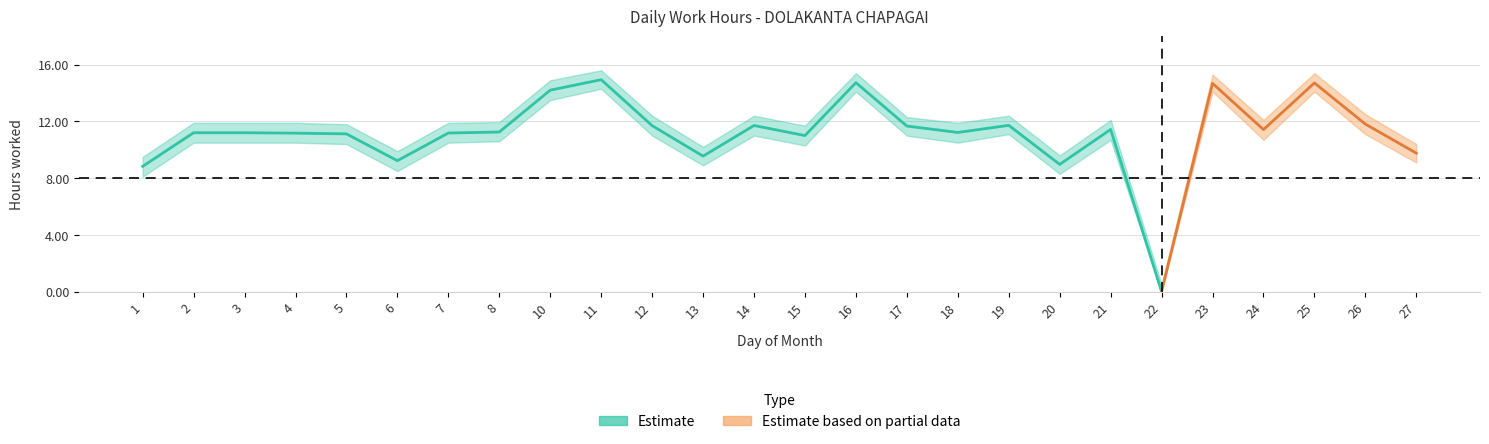

True or false: hours_upper and hours intersect in this chart.

False